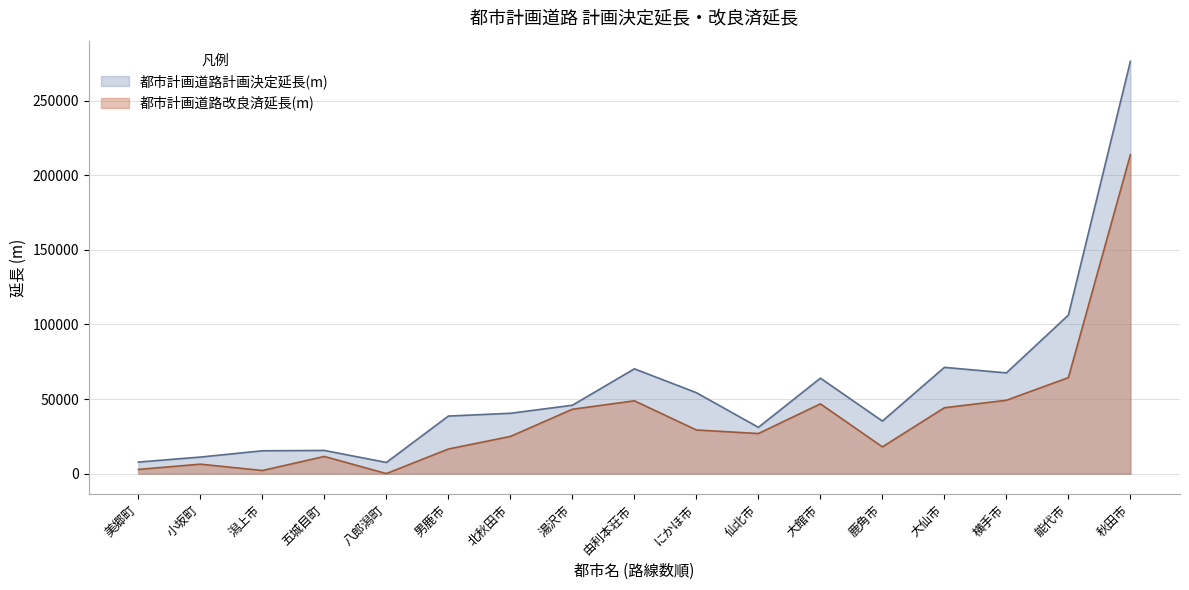

How many series are shown in this chart?

2